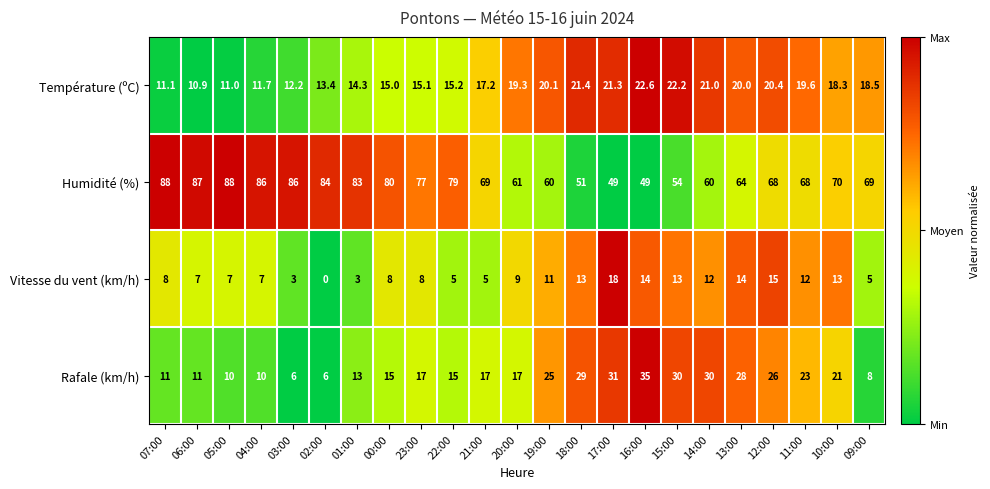

What is the approximate value of Rafale (km/h) at 18:00?

29.0